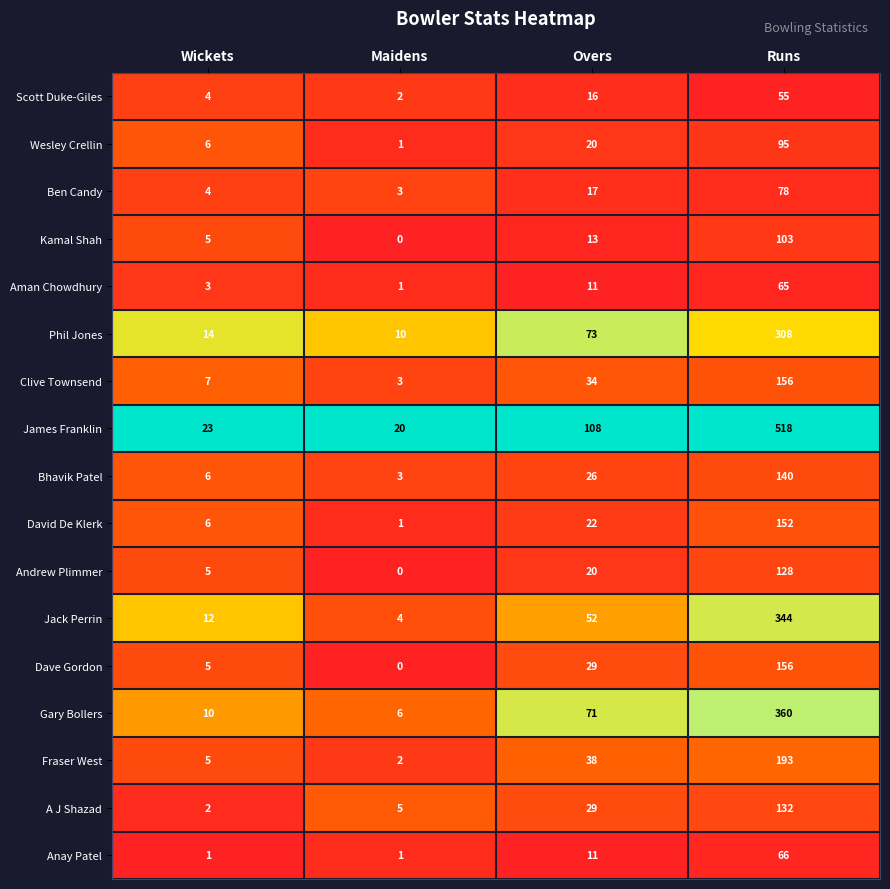

At which category does the chart reach its minimum across all series?

Maidens